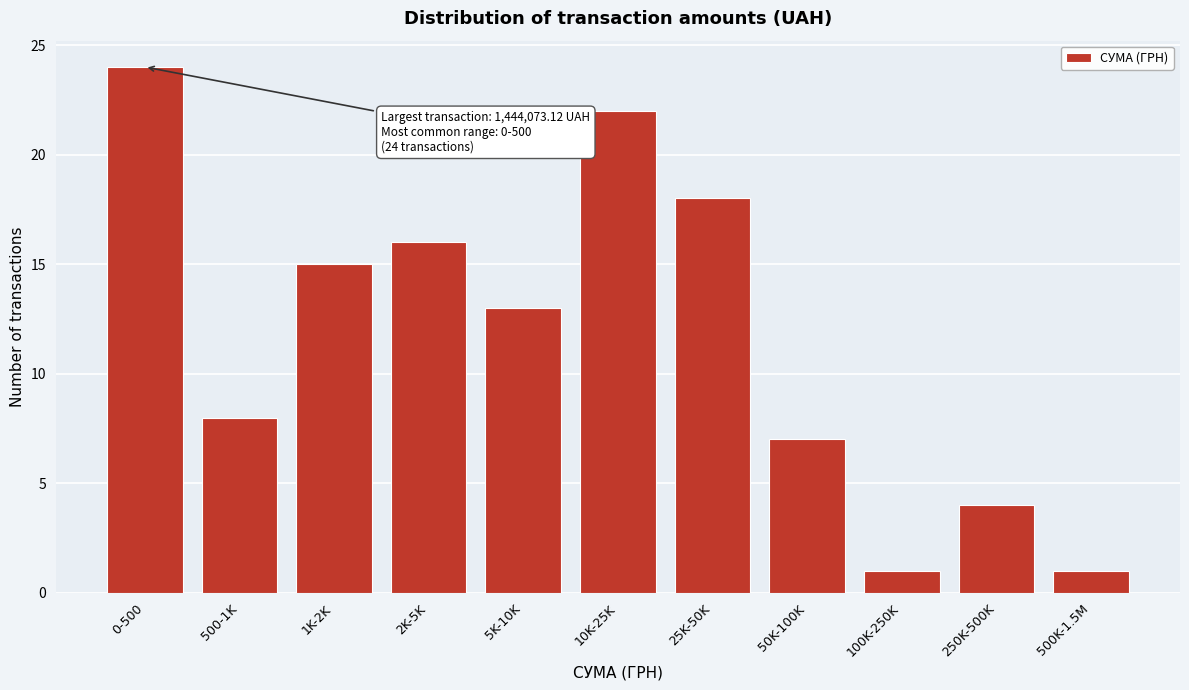

Reading left to right, extract all data points from this chart.

0-500=24	500-1K=8	1K-2K=15	2K-5K=16	5K-10K=13	10K-25K=22	25K-50K=18	50K-100K=7	100K-250K=1	250K-500K=4	500K-1.5M=1